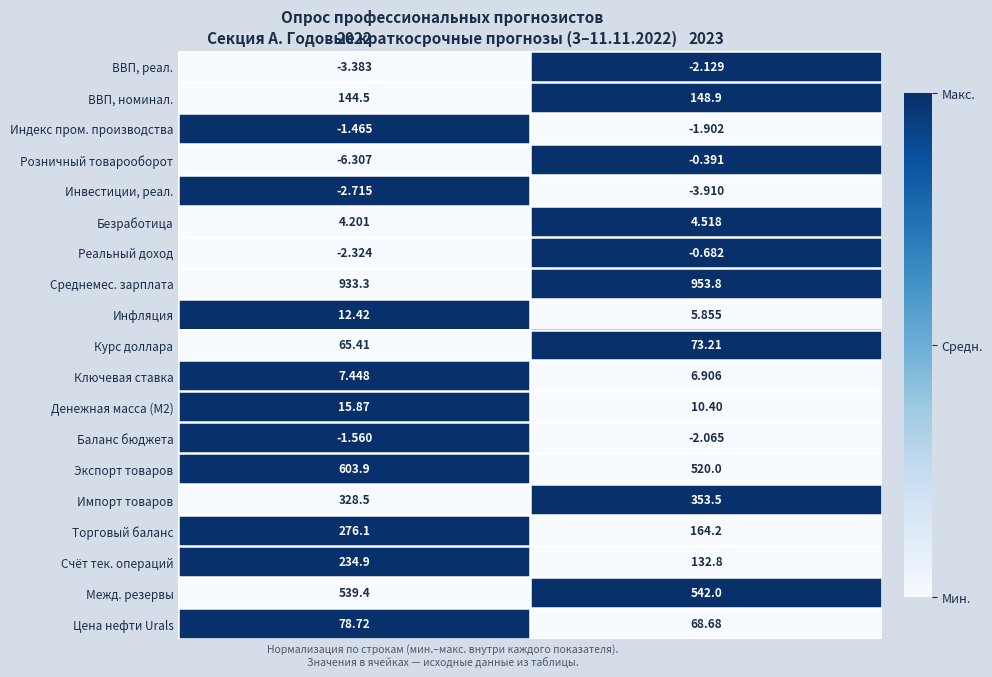

Which series has the largest range (max minus min)?

Торговый баланс